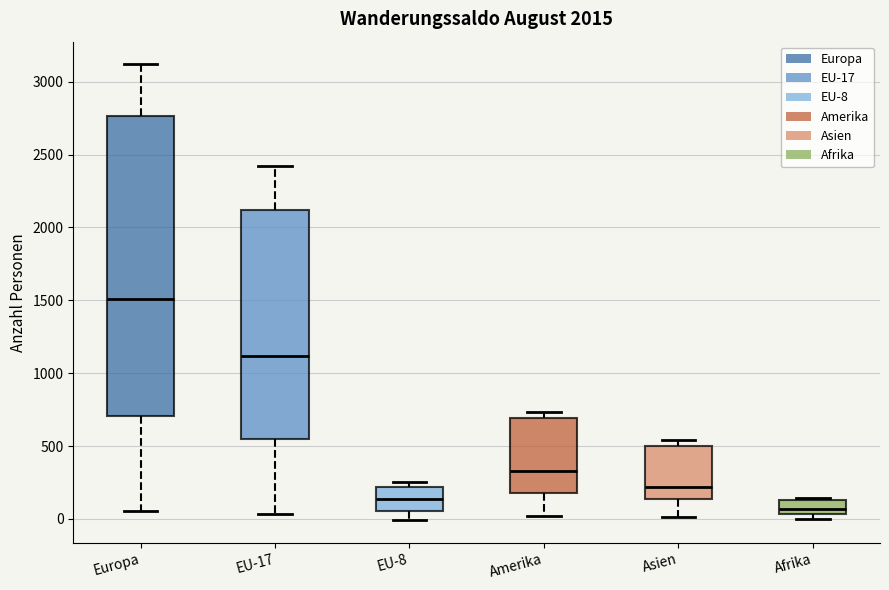

Which box has the lowest median line?

Afrika